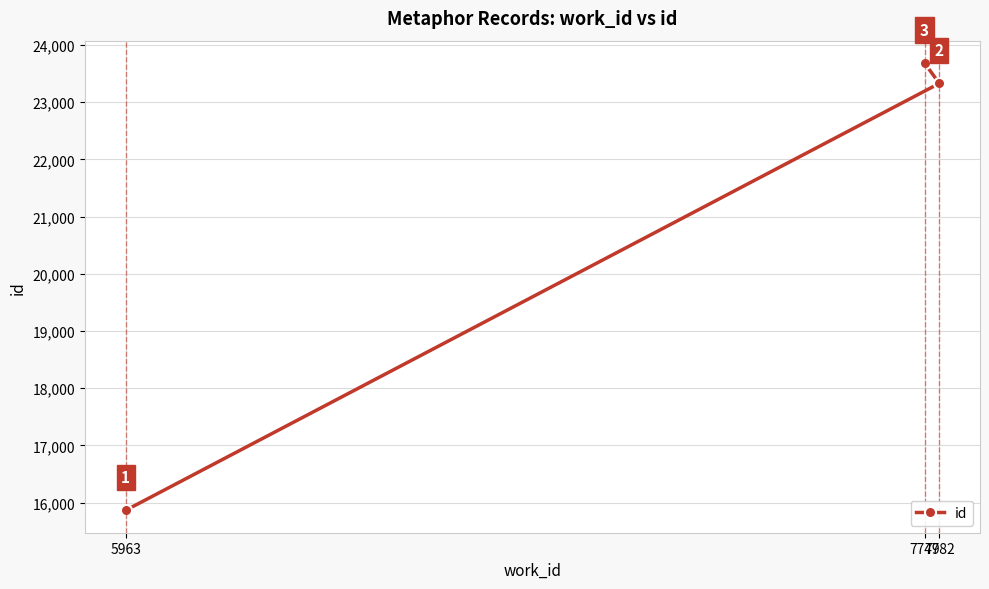

Approximately how many times larger is the value at 7749 compared to 5963?

1.5